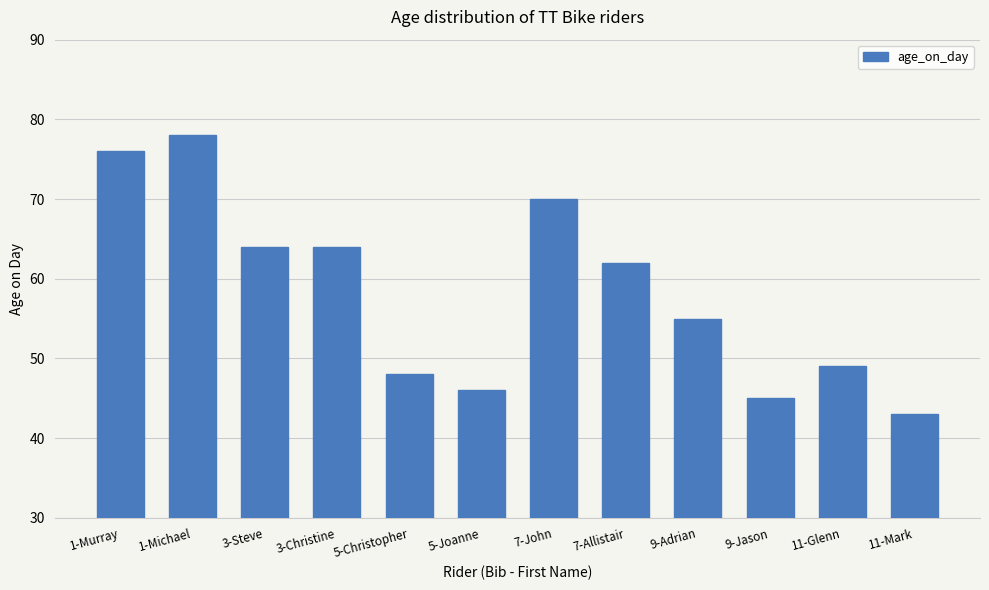

Between 1-Murray and 11-Glenn, which is larger?

1-Murray